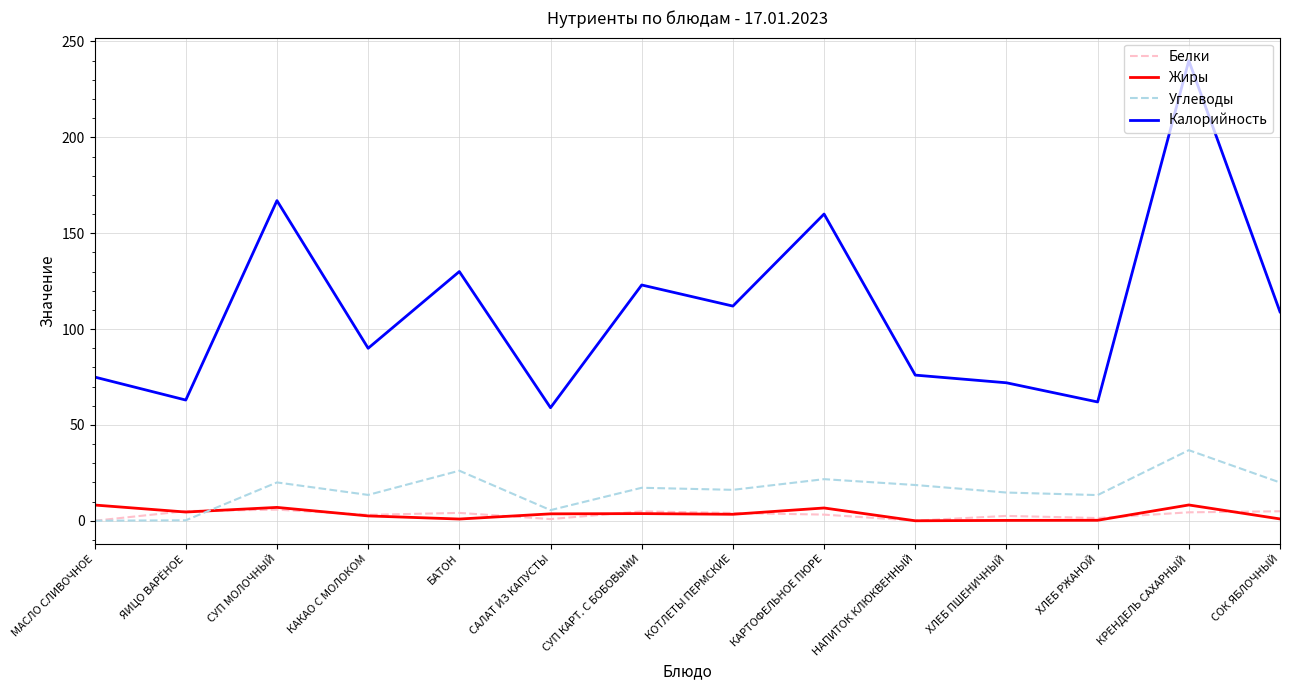

Which label corresponds to the largest value in the chart?

КРЕНДЕЛЬ САХАРНЫЙ